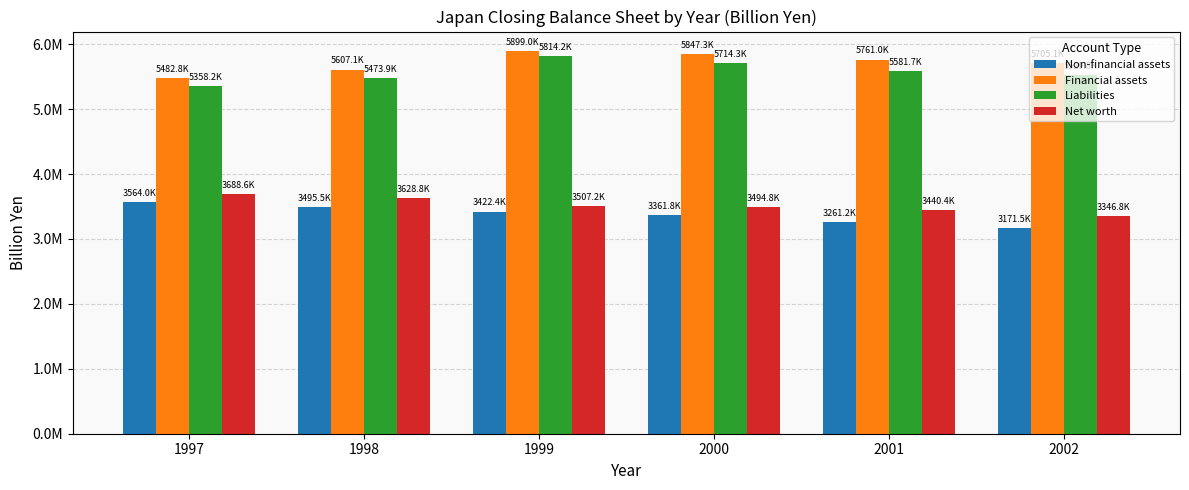

At 2001, list the series in order from smallest to largest.

Non-financial assets, Net worth, Liabilities, Financial assets